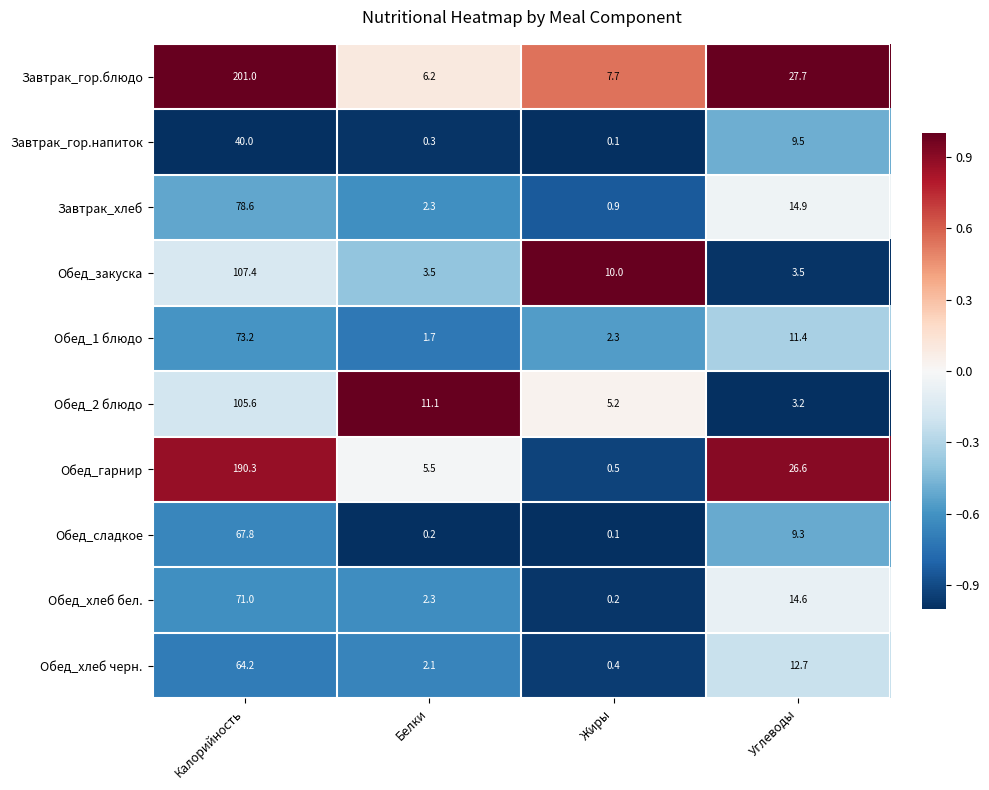

What is the sum of all Обед_гарнир values?

222.9